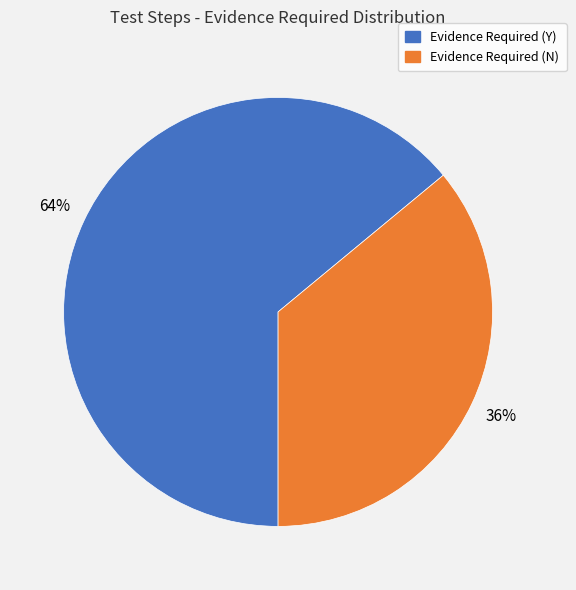

Approximately how many times larger is the value at Evidence Required (N) compared to Evidence Required (Y)?

0.6